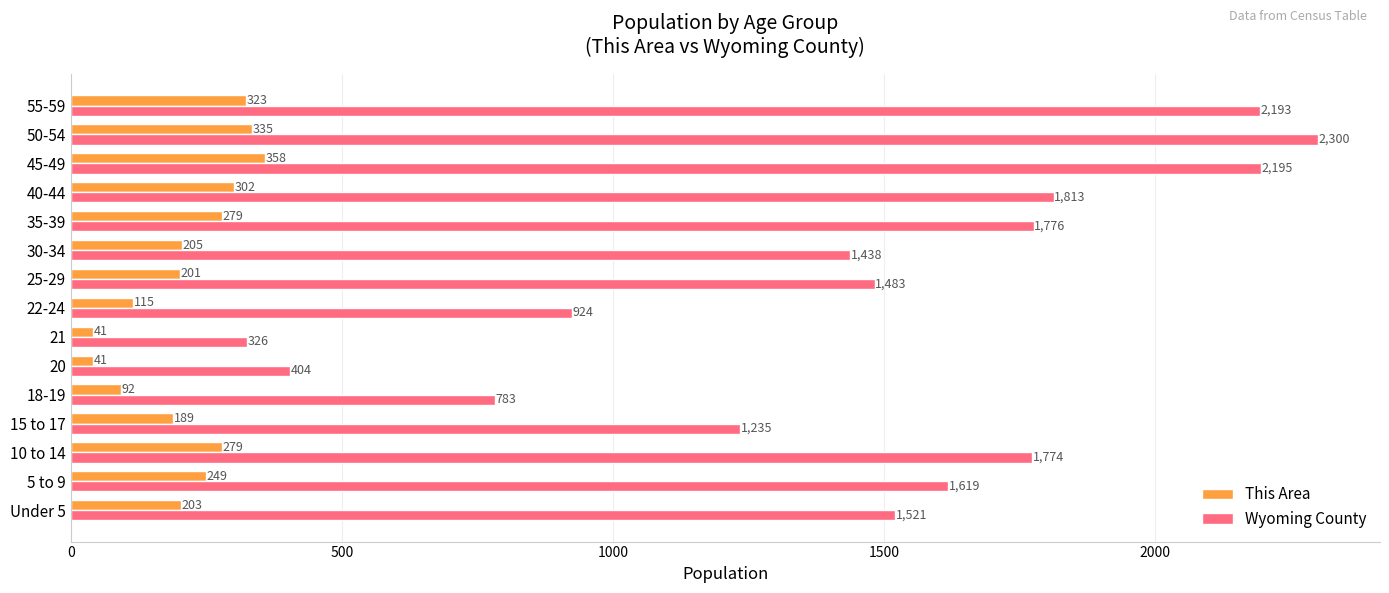

Which label corresponds to the largest value in the chart?

50-54